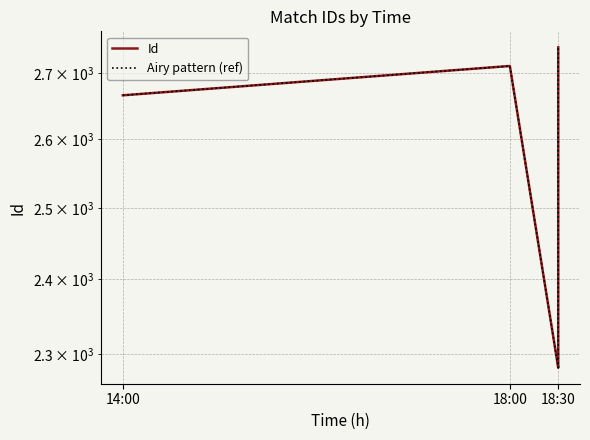

Reading left to right, list all the values displayed in this chart.

Id: 2666	2711	2282	2283	2406	2740
Airy pattern (ref): 2666	2711	2282	2283	2406	2740